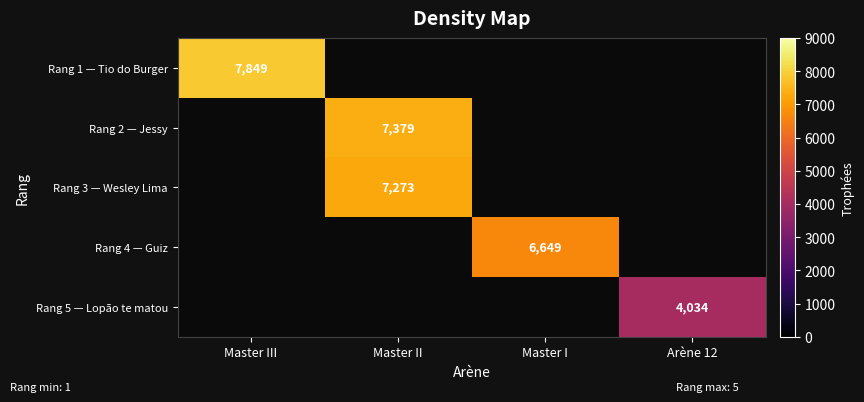

The value of Rang 2 — Jessy at Master II is 4343. True or false?

False